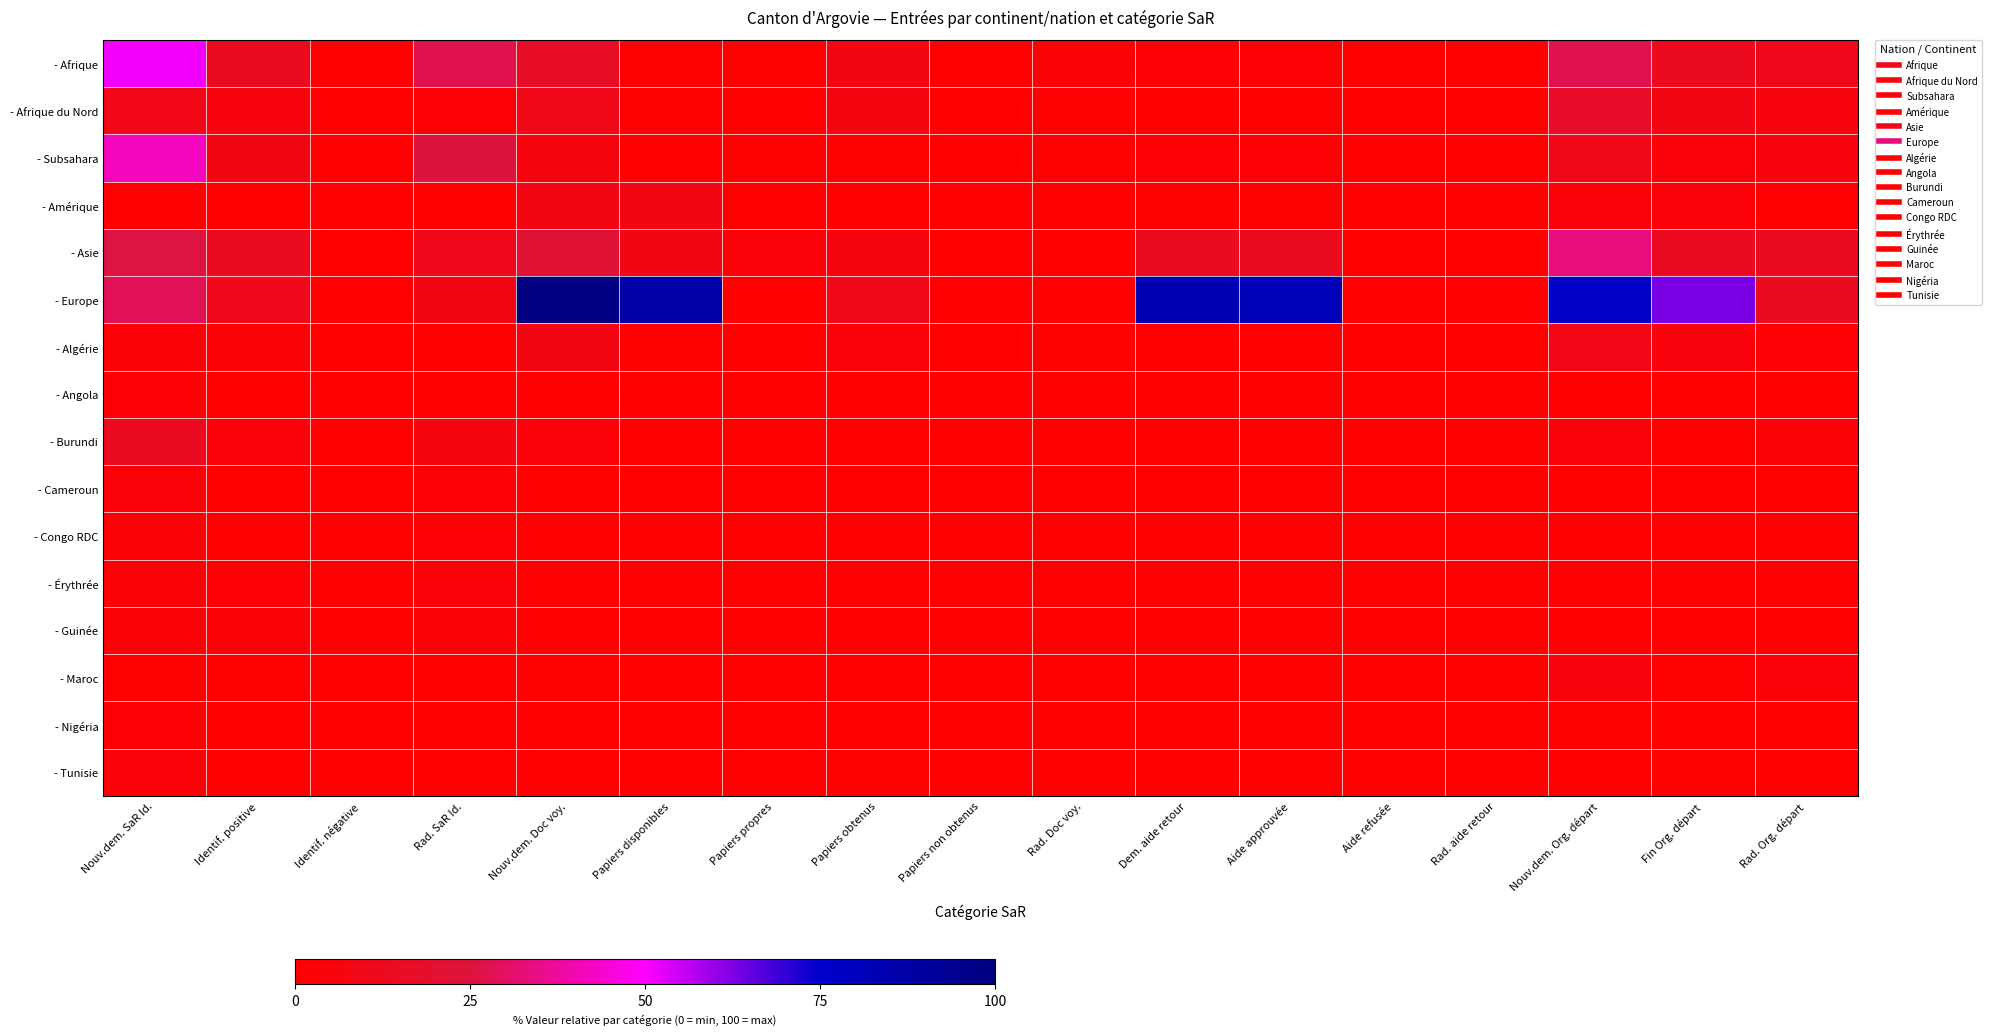

Reading left to right, extract all data points from this chart.

- Afrique: Nouv.dem. SaR Id.=51.4	Identif. positive=14.4	Identif. négative=0.0	Rad. SaR Id.=27.4	Nouv.dem. Doc voy.=16.4	Papiers disponibles=1.4	Papiers propres=1.4	Papiers obtenus=8.2	Papiers non obtenus=0.7	Rad. Doc voy.=2.7	Dem. aide retour=2.1	Aide approuvée=2.1	Aide refusée=0.0	Rad. aide retour=0.0	Nouv.dem. Org. départ=27.4	Fin Org. départ=13.0	Rad. Org. départ=11.0
- Afrique du Nord: Nouv.dem. SaR Id.=9.6	Identif. positive=5.5	Identif. négative=0.0	Rad. SaR Id.=2.1	Nouv.dem. Doc voy.=10.3	Papiers disponibles=1.4	Papiers propres=0.0	Papiers obtenus=6.8	Papiers non obtenus=0.7	Rad. Doc voy.=1.4	Dem. aide retour=0.0	Aide approuvée=0.0	Aide refusée=0.0	Rad. aide retour=0.0	Nouv.dem. Org. départ=17.1	Fin Org. départ=8.9	Rad. Org. départ=5.5
- Subsahara: Nouv.dem. SaR Id.=41.8	Identif. positive=8.9	Identif. négative=0.0	Rad. SaR Id.=25.3	Nouv.dem. Doc voy.=6.2	Papiers disponibles=0.0	Papiers propres=1.4	Papiers obtenus=1.4	Papiers non obtenus=0.0	Rad. Doc voy.=1.4	Dem. aide retour=2.1	Aide approuvée=2.1	Aide refusée=0.0	Rad. aide retour=0.0	Nouv.dem. Org. départ=10.3	Fin Org. départ=4.1	Rad. Org. départ=5.5
- Amérique: Nouv.dem. SaR Id.=0.0	Identif. positive=0.0	Identif. négative=0.0	Rad. SaR Id.=0.0	Nouv.dem. Doc voy.=8.2	Papiers disponibles=8.2	Papiers propres=0.0	Papiers obtenus=0.0	Papiers non obtenus=0.0	Rad. Doc voy.=0.0	Dem. aide retour=1.4	Aide approuvée=1.4	Aide refusée=0.0	Rad. aide retour=0.0	Nouv.dem. Org. départ=4.1	Fin Org. départ=3.4	Rad. Org. départ=0.7
- Asie: Nouv.dem. SaR Id.=26.0	Identif. positive=13.0	Identif. négative=0.0	Rad. SaR Id.=11.6	Nouv.dem. Doc voy.=22.6	Papiers disponibles=8.2	Papiers propres=3.4	Papiers obtenus=6.2	Papiers non obtenus=0.0	Rad. Doc voy.=0.0	Dem. aide retour=13.0	Aide approuvée=13.0	Aide refusée=0.0	Rad. aide retour=0.0	Nouv.dem. Org. départ=33.6	Fin Org. départ=13.0	Rad. Org. départ=13.0
- Europe: Nouv.dem. SaR Id.=28.8	Identif. positive=11.6	Identif. négative=0.0	Rad. SaR Id.=8.2	Nouv.dem. Doc voy.=100.0	Papiers disponibles=87.7	Papiers propres=0.7	Papiers obtenus=10.3	Papiers non obtenus=0.0	Rad. Doc voy.=0.7	Dem. aide retour=82.9	Aide approuvée=82.2	Aide refusée=0.7	Rad. aide retour=0.7	Nouv.dem. Org. départ=76.7	Fin Org. départ=63.0	Rad. Org. départ=14.4
- Algérie: Nouv.dem. SaR Id.=2.7	Identif. positive=2.7	Identif. négative=0.0	Rad. SaR Id.=0.7	Nouv.dem. Doc voy.=8.2	Papiers disponibles=1.4	Papiers propres=0.0	Papiers obtenus=4.1	Papiers non obtenus=0.7	Rad. Doc voy.=1.4	Dem. aide retour=0.0	Aide approuvée=0.0	Aide refusée=0.0	Rad. aide retour=0.0	Nouv.dem. Org. départ=9.6	Fin Org. départ=4.8	Rad. Org. départ=2.1
- Angola: Nouv.dem. SaR Id.=2.1	Identif. positive=0.0	Identif. négative=0.0	Rad. SaR Id.=0.7	Nouv.dem. Doc voy.=0.0	Papiers disponibles=0.0	Papiers propres=0.0	Papiers obtenus=0.0	Papiers non obtenus=0.0	Rad. Doc voy.=0.7	Dem. aide retour=0.0	Aide approuvée=0.0	Aide refusée=0.0	Rad. aide retour=0.0	Nouv.dem. Org. départ=0.0	Fin Org. départ=0.0	Rad. Org. départ=0.0
- Burundi: Nouv.dem. SaR Id.=13.7	Identif. positive=3.4	Identif. négative=0.0	Rad. SaR Id.=6.8	Nouv.dem. Doc voy.=3.4	Papiers disponibles=0.0	Papiers propres=0.7	Papiers obtenus=0.0	Papiers non obtenus=0.0	Rad. Doc voy.=0.7	Dem. aide retour=0.7	Aide approuvée=0.7	Aide refusée=0.0	Rad. aide retour=0.0	Nouv.dem. Org. départ=4.1	Fin Org. départ=0.7	Rad. Org. départ=2.7
- Cameroun: Nouv.dem. SaR Id.=3.4	Identif. positive=0.0	Identif. négative=0.0	Rad. SaR Id.=2.1	Nouv.dem. Doc voy.=0.0	Papiers disponibles=0.0	Papiers propres=0.0	Papiers obtenus=0.0	Papiers non obtenus=0.0	Rad. Doc voy.=0.0	Dem. aide retour=0.0	Aide approuvée=0.0	Aide refusée=0.0	Rad. aide retour=0.0	Nouv.dem. Org. départ=0.0	Fin Org. départ=0.0	Rad. Org. départ=0.0
- Congo RDC: Nouv.dem. SaR Id.=2.7	Identif. positive=0.0	Identif. négative=0.0	Rad. SaR Id.=2.1	Nouv.dem. Doc voy.=0.0	Papiers disponibles=0.0	Papiers propres=0.0	Papiers obtenus=0.0	Papiers non obtenus=0.0	Rad. Doc voy.=0.0	Dem. aide retour=0.0	Aide approuvée=0.0	Aide refusée=0.0	Rad. aide retour=0.0	Nouv.dem. Org. départ=0.0	Fin Org. départ=0.0	Rad. Org. départ=0.0
- Érythrée: Nouv.dem. SaR Id.=2.7	Identif. positive=2.1	Identif. négative=0.0	Rad. SaR Id.=3.4	Nouv.dem. Doc voy.=0.0	Papiers disponibles=0.0	Papiers propres=0.0	Papiers obtenus=0.0	Papiers non obtenus=0.0	Rad. Doc voy.=0.0	Dem. aide retour=0.0	Aide approuvée=0.0	Aide refusée=0.0	Rad. aide retour=0.0	Nouv.dem. Org. départ=0.0	Fin Org. départ=0.0	Rad. Org. départ=0.0
- Guinée: Nouv.dem. SaR Id.=2.7	Identif. positive=2.7	Identif. négative=0.0	Rad. SaR Id.=2.7	Nouv.dem. Doc voy.=0.7	Papiers disponibles=0.0	Papiers propres=0.0	Papiers obtenus=0.0	Papiers non obtenus=0.0	Rad. Doc voy.=0.0	Dem. aide retour=0.0	Aide approuvée=0.0	Aide refusée=0.0	Rad. aide retour=0.0	Nouv.dem. Org. départ=0.7	Fin Org. départ=0.7	Rad. Org. départ=0.0
- Maroc: Nouv.dem. SaR Id.=1.4	Identif. positive=1.4	Identif. négative=0.0	Rad. SaR Id.=0.7	Nouv.dem. Doc voy.=1.4	Papiers disponibles=0.0	Papiers propres=0.0	Papiers obtenus=0.7	Papiers non obtenus=0.0	Rad. Doc voy.=0.0	Dem. aide retour=0.0	Aide approuvée=0.0	Aide refusée=0.0	Rad. aide retour=0.0	Nouv.dem. Org. départ=5.5	Fin Org. départ=1.4	Rad. Org. départ=3.4
- Nigéria: Nouv.dem. SaR Id.=2.1	Identif. positive=0.7	Identif. négative=0.0	Rad. SaR Id.=0.7	Nouv.dem. Doc voy.=0.7	Papiers disponibles=0.0	Papiers propres=0.0	Papiers obtenus=0.7	Papiers non obtenus=0.0	Rad. Doc voy.=0.0	Dem. aide retour=0.7	Aide approuvée=0.7	Aide refusée=0.0	Rad. aide retour=0.0	Nouv.dem. Org. départ=1.4	Fin Org. départ=0.7	Rad. Org. départ=0.7
- Tunisie: Nouv.dem. SaR Id.=4.1	Identif. positive=0.0	Identif. négative=0.0	Rad. SaR Id.=0.0	Nouv.dem. Doc voy.=0.0	Papiers disponibles=0.0	Papiers propres=0.0	Papiers obtenus=1.4	Papiers non obtenus=0.0	Rad. Doc voy.=0.0	Dem. aide retour=0.0	Aide approuvée=0.0	Aide refusée=0.0	Rad. aide retour=0.0	Nouv.dem. Org. départ=0.7	Fin Org. départ=1.4	Rad. Org. départ=0.0